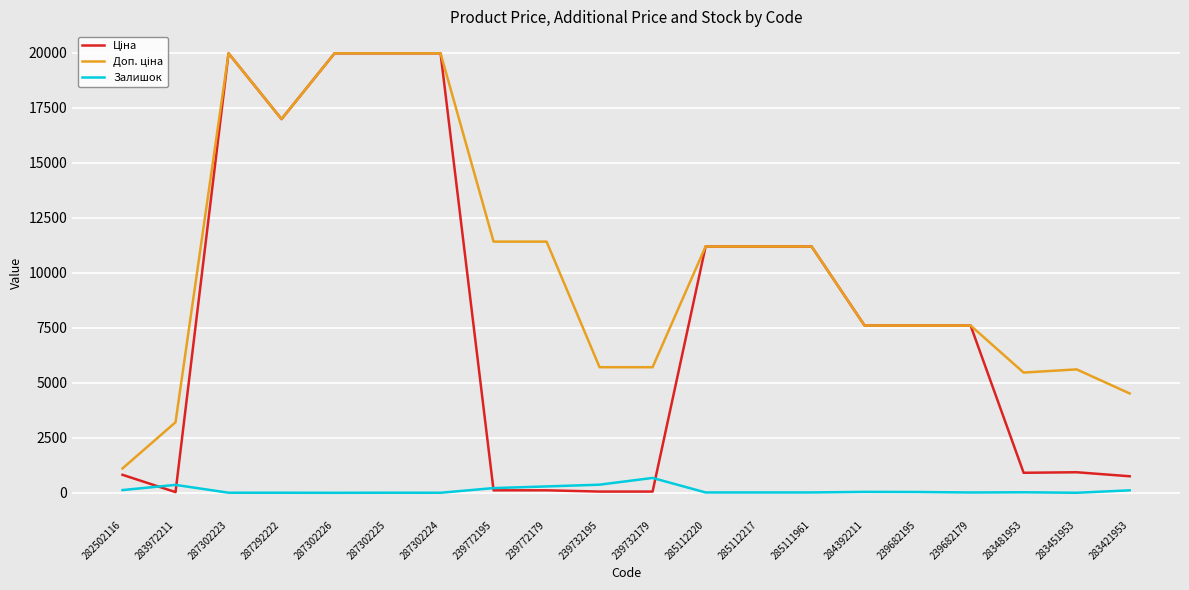

Is this an area chart (filled region under the line)?

No